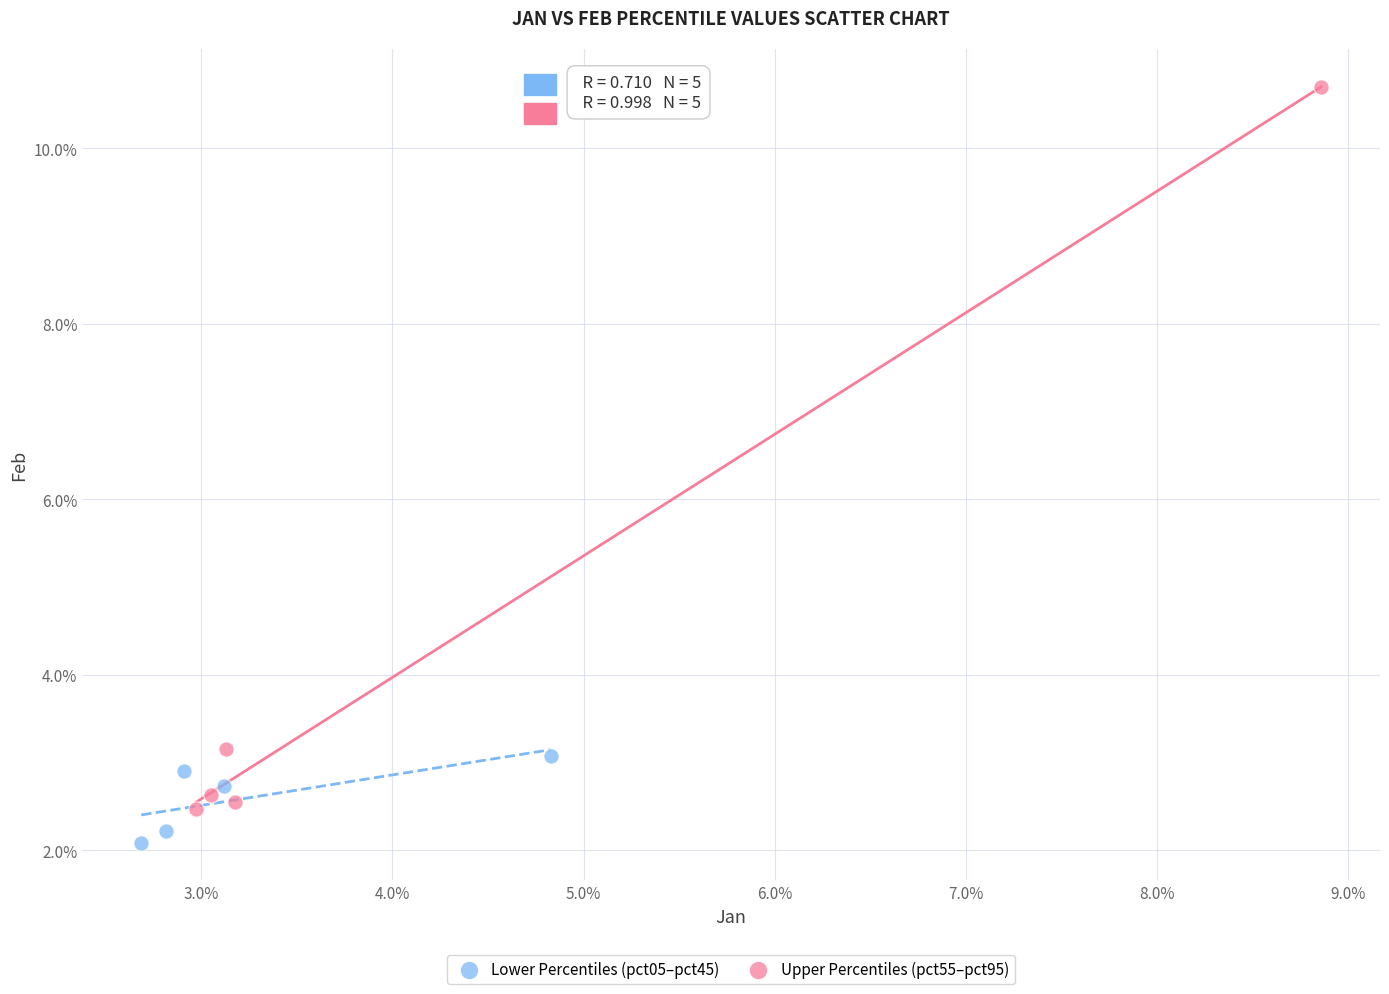

Which series contains the lowest Y value?

Lower Percentiles (pct05–pct45)